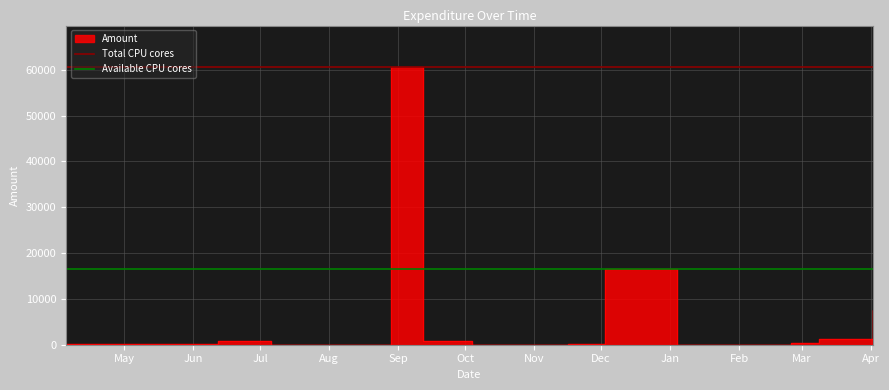

The value of Available CPU cores at May is 16500. True or false?

True